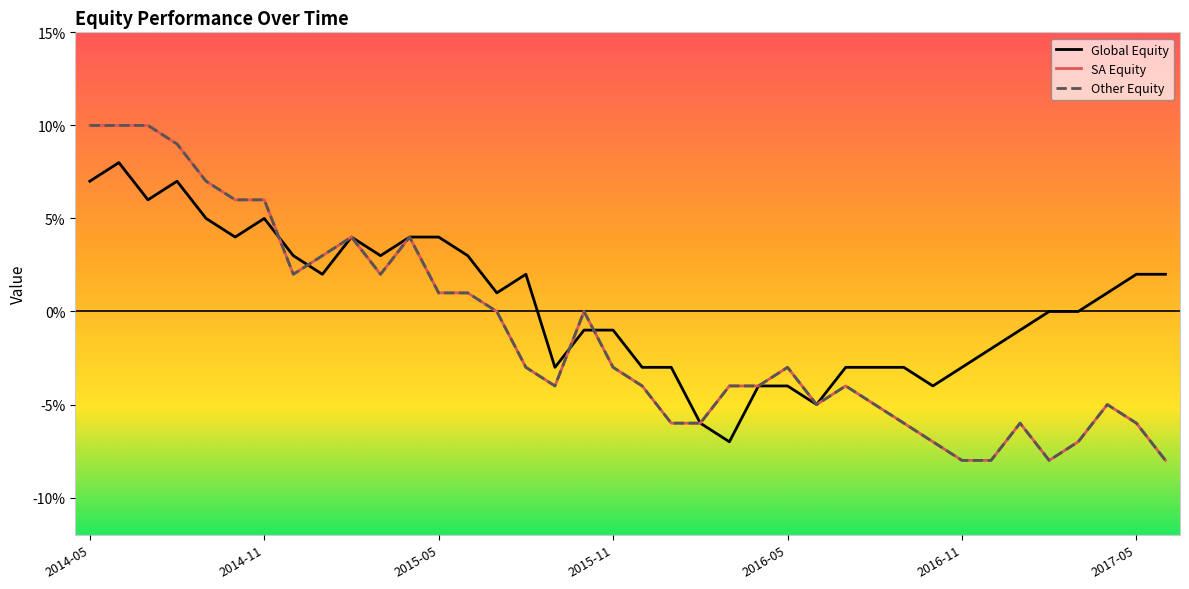

After their last crossing, which series has the higher values: SA Equity or Global Equity?

Global Equity